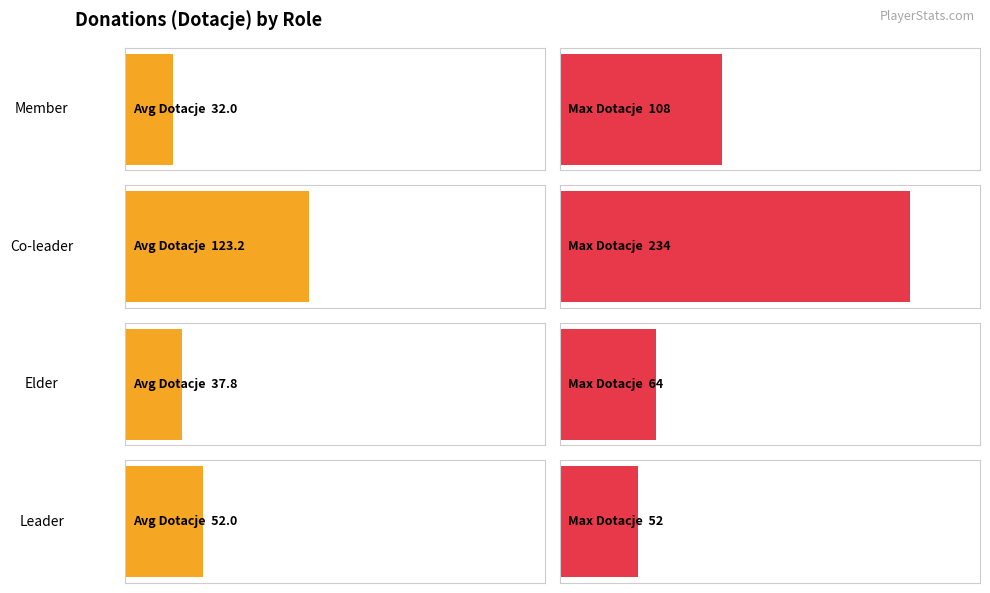

At which label is Avg Dotacje closest to 113?

Co-leader